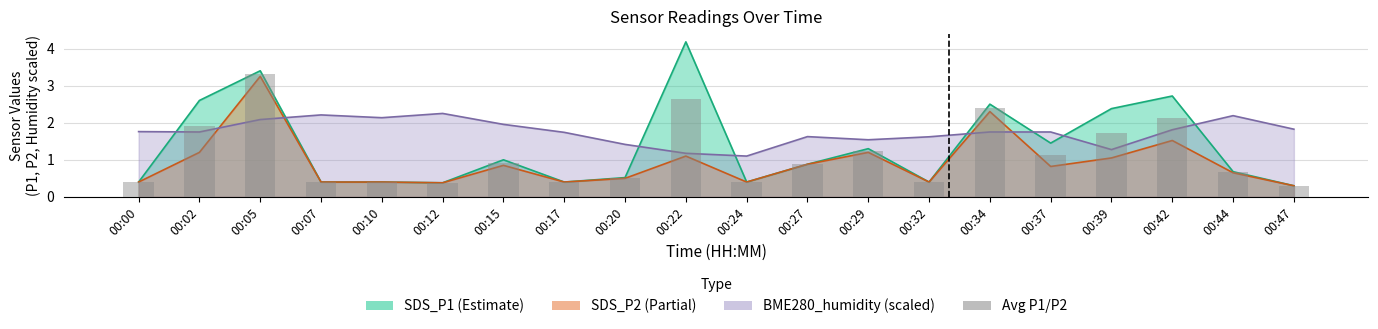

Reading right to left, what are all the values shown in this chart?

00:47=0.3	00:44=0.7	00:42=2.1	00:39=1.7	00:37=1.1	00:34=2.4	00:32=0.4	00:29=1.2	00:27=0.9	00:24=0.4	00:22=2.6	00:20=0.5	00:17=0.4	00:15=0.9	00:12=0.4	00:10=0.4	00:07=0.4	00:05=3.3	00:02=1.9	00:00=0.4